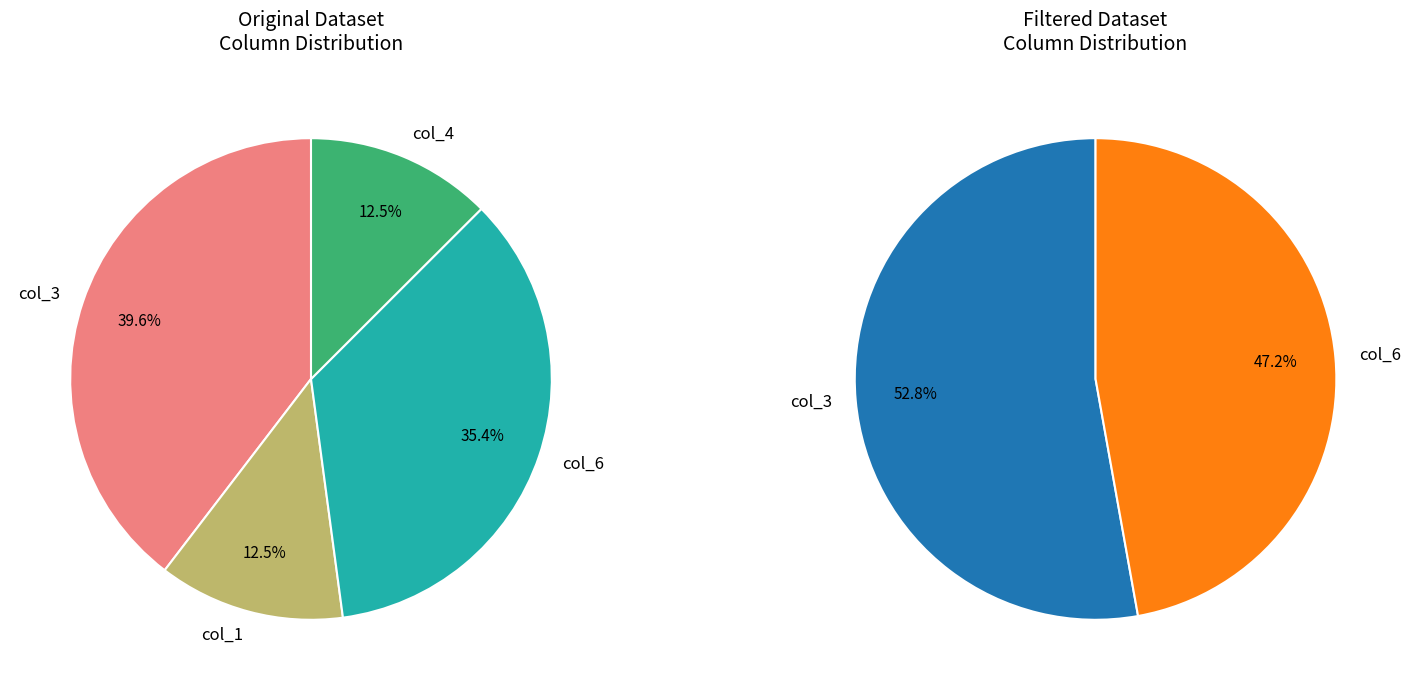

How many slices are in this pie chart?

6